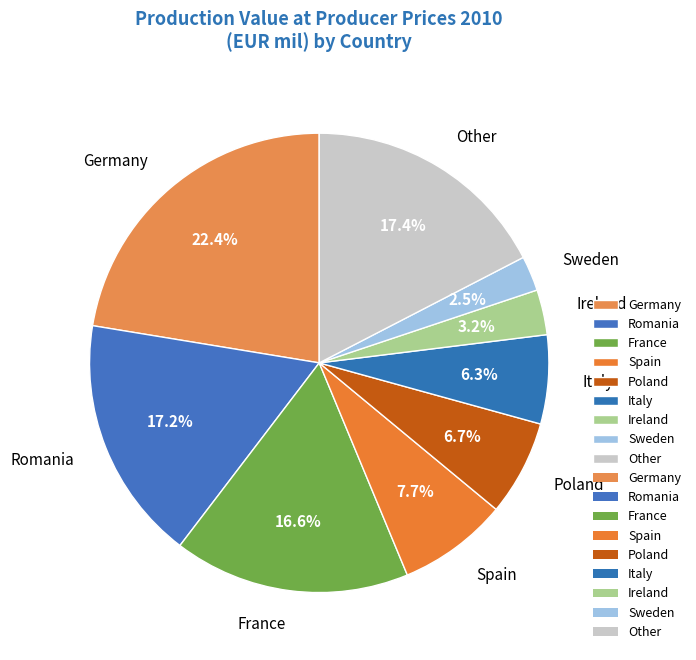

Does Other represent more than half of the total?

No